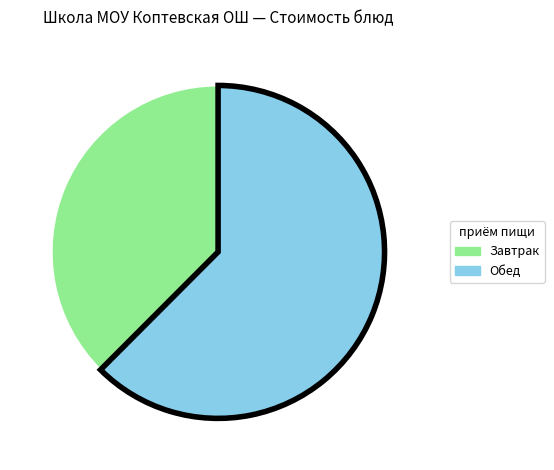

Count the number of slices in the pie.

2